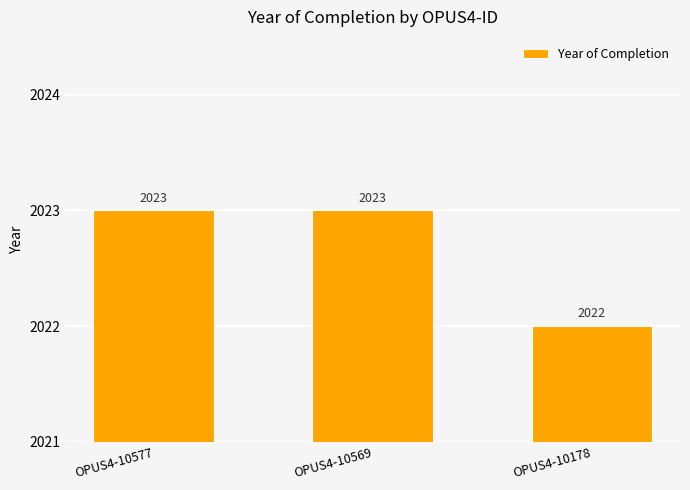

What is the sum of all values?

6068